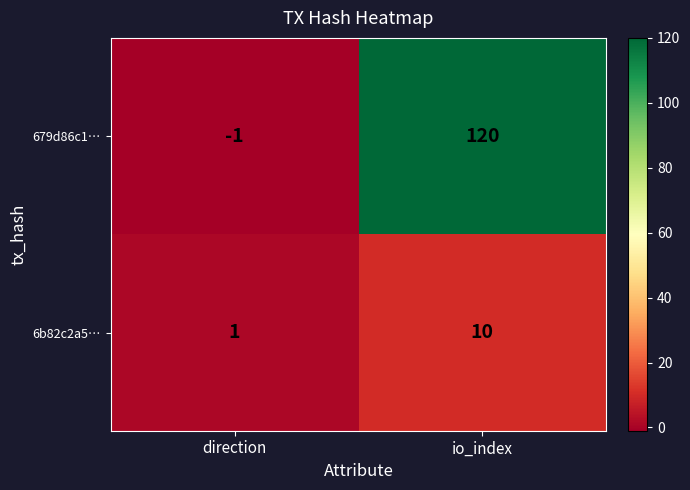

Rank the series by their maximum value, from highest to lowest.

679d86c1…, 6b82c2a5…